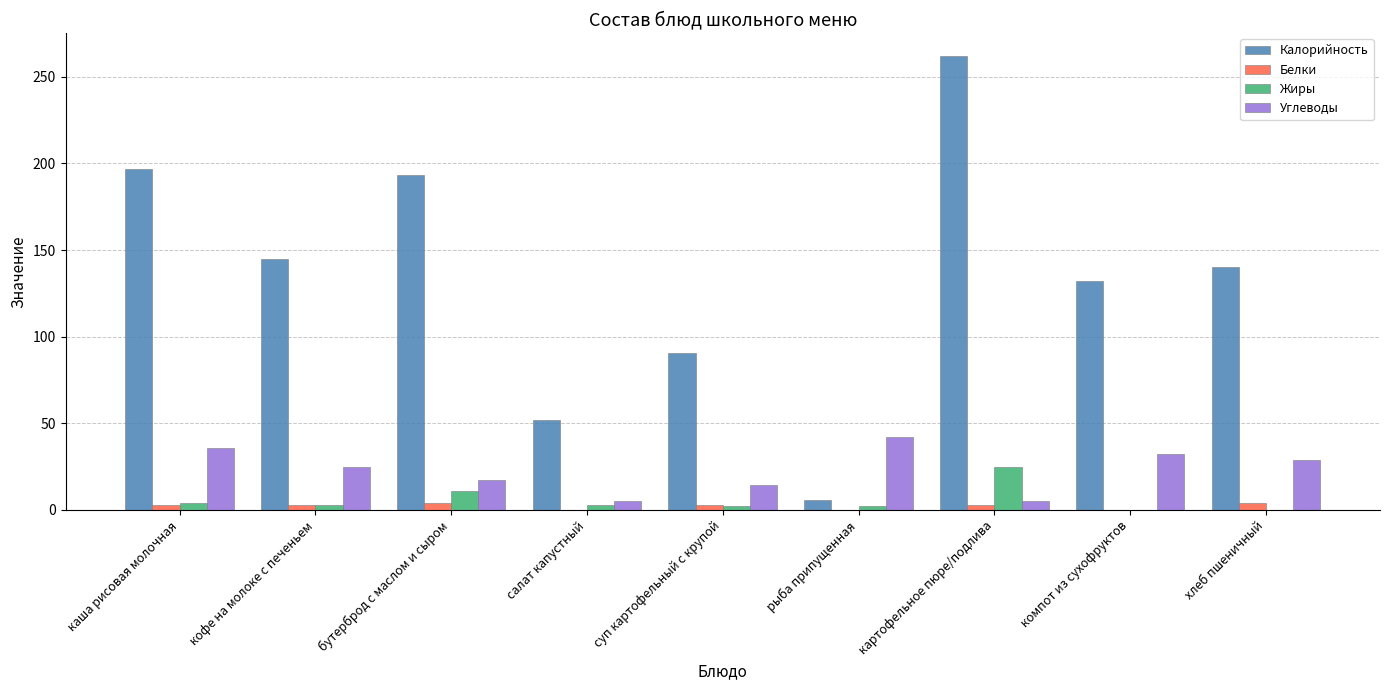

The Жиры series shows 9.6 at компот из сухофруктов. True or false?

False